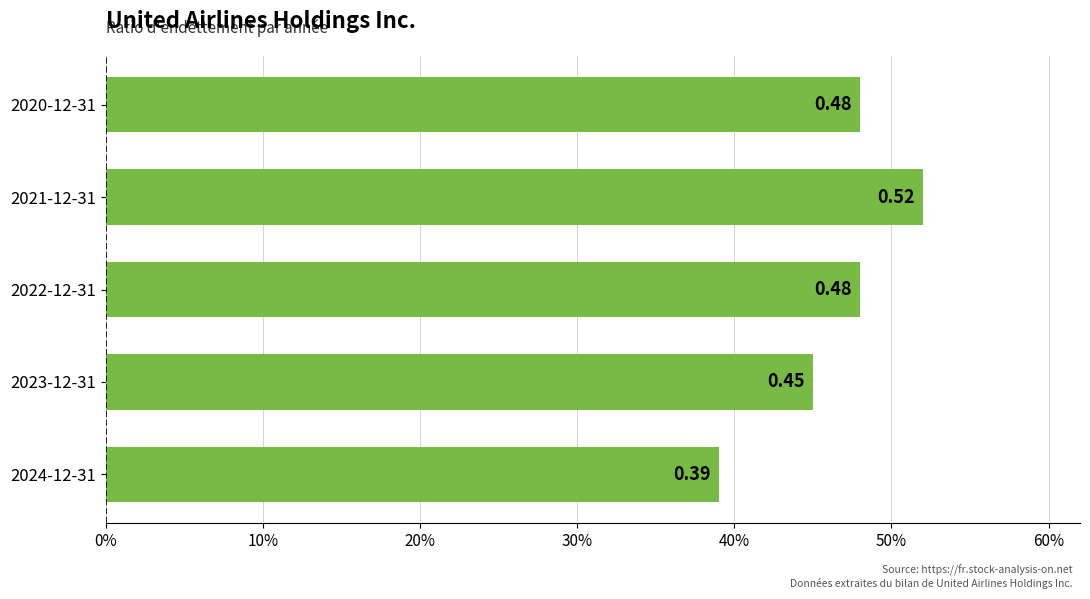

What is the difference between the second highest and minimum values?

0.1